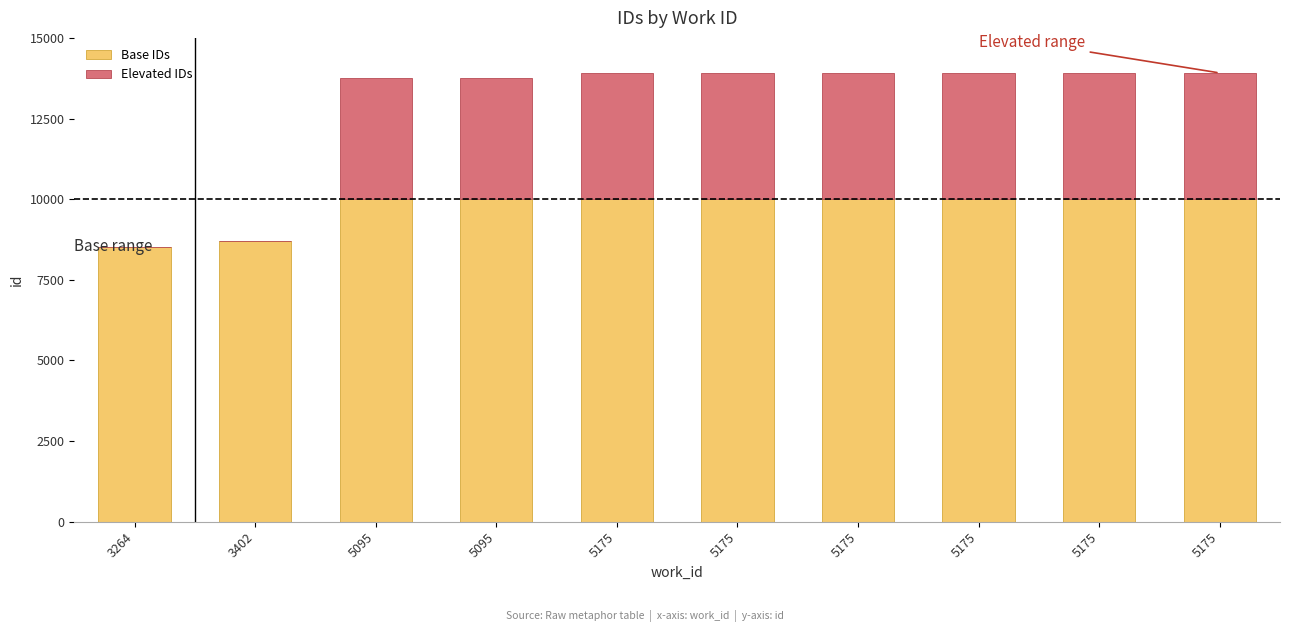

At how many categories does at least one series exceed 968?

10